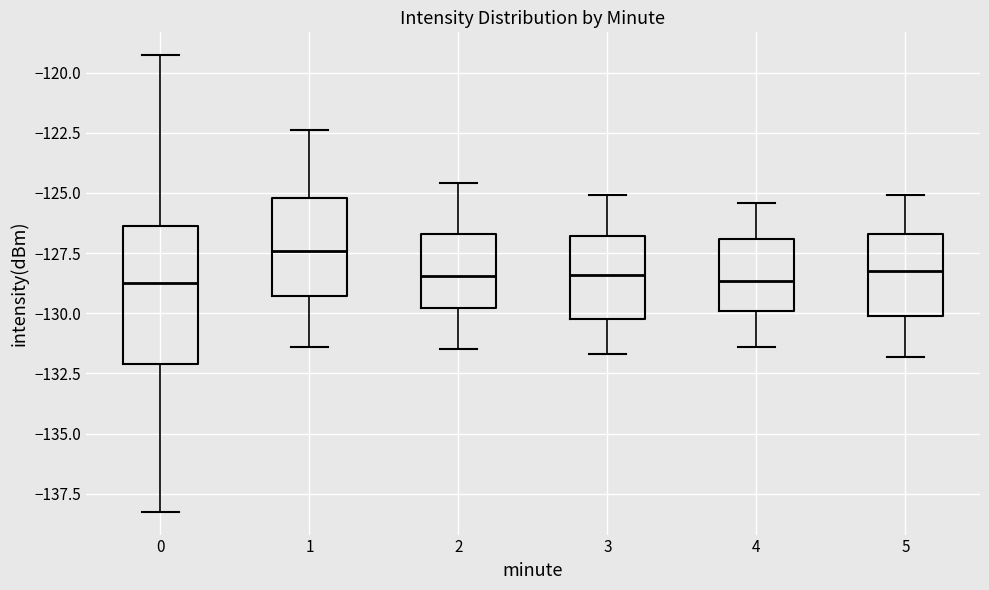

Reading left to right, read every box against the y-axis: the position of its median line, the range the box covers, and the ends of its whiskers. The values are not printed on the chart, so give them approximately, as read against the axis.

0: median -129.0, box -132.0 to -126.5, whiskers -138.0 to -119.5
1: median -127.5, box -129.5 to -125.0, whiskers -131.5 to -122.5
2: median -128.5, box -130.0 to -126.5, whiskers -131.5 to -124.5
3: median -128.5, box -130.0 to -127.0, whiskers -131.5 to -125.0
4: median -128.5, box -130.0 to -127.0, whiskers -131.5 to -125.5
5: median -128.0, box -130.0 to -126.5, whiskers -132.0 to -125.0